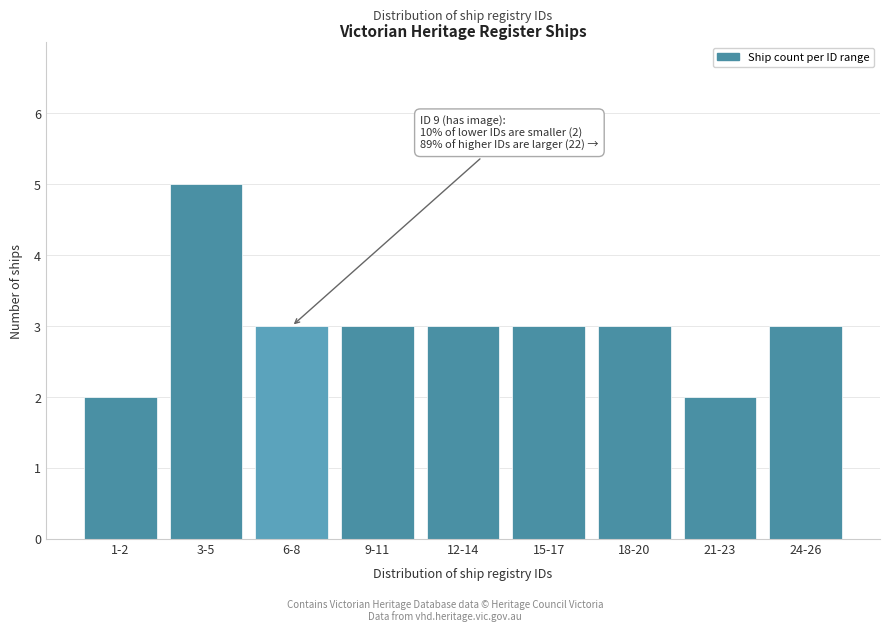

Reading right to left, extract all data points from this chart.

3	2	3	3	3	3	3	5	2